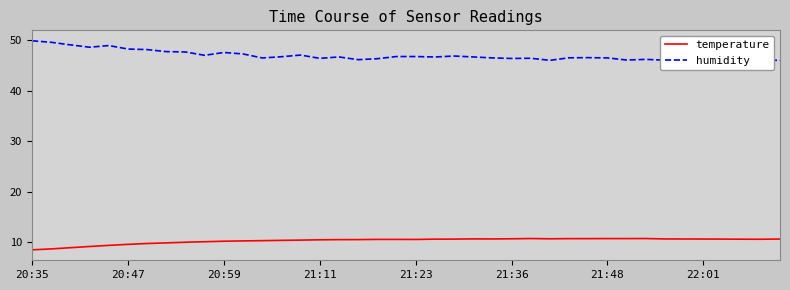

Rank the series at 34 from highest to lowest value.

humidity, temperature